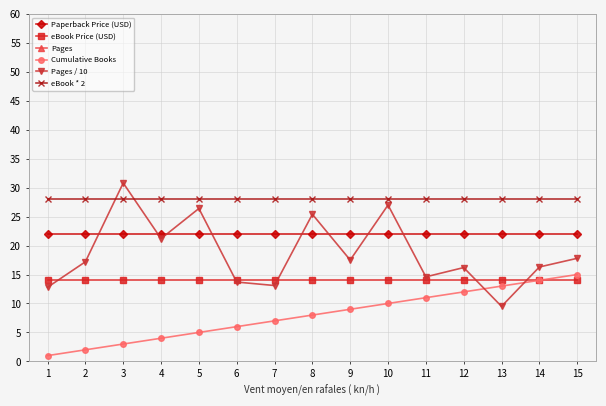

Reading left to right, extract all data points from this chart.

Paperback Price (USD): 1=22.0	2=22.0	3=22.0	4=22.0	5=22.0	6=22.0	7=22.0	8=22.0	9=22.0	10=22.0	11=22.0	12=22.0	13=22.0	14=22.0	15=22.0
eBook Price (USD): 1=14.0	2=14.0	3=14.0	4=14.0	5=14.0	6=14.0	7=14.0	8=14.0	9=14.0	10=14.0	11=14.0	12=14.0	13=14.0	14=14.0	15=14.0
Pages: 1=128.0	2=172.0	3=308.0	4=212.0	5=264.0	6=137.0	7=131.0	8=254.0	9=175.0	10=270.0	11=146.0	12=162.0	13=95.0	14=163.0	15=178.0
Cumulative Books: 1=1.0	2=2.0	3=3.0	4=4.0	5=5.0	6=6.0	7=7.0	8=8.0	9=9.0	10=10.0	11=11.0	12=12.0	13=13.0	14=14.0	15=15.0
Pages / 10: 1=12.8	2=17.2	3=30.8	4=21.2	5=26.4	6=13.7	7=13.1	8=25.4	9=17.5	10=27.0	11=14.6	12=16.2	13=9.5	14=16.3	15=17.8
eBook * 2: 1=28.0	2=28.0	3=28.0	4=28.0	5=28.0	6=28.0	7=28.0	8=28.0	9=28.0	10=28.0	11=28.0	12=28.0	13=28.0	14=28.0	15=28.0